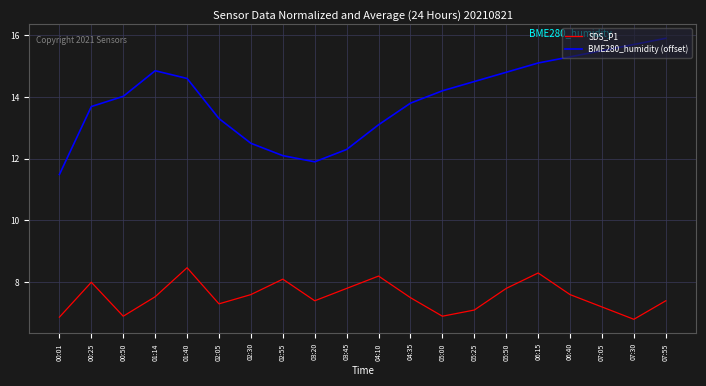

In BME280_humidity (offset), how many points are lower than both neighbors (excluding endpoints)?

1